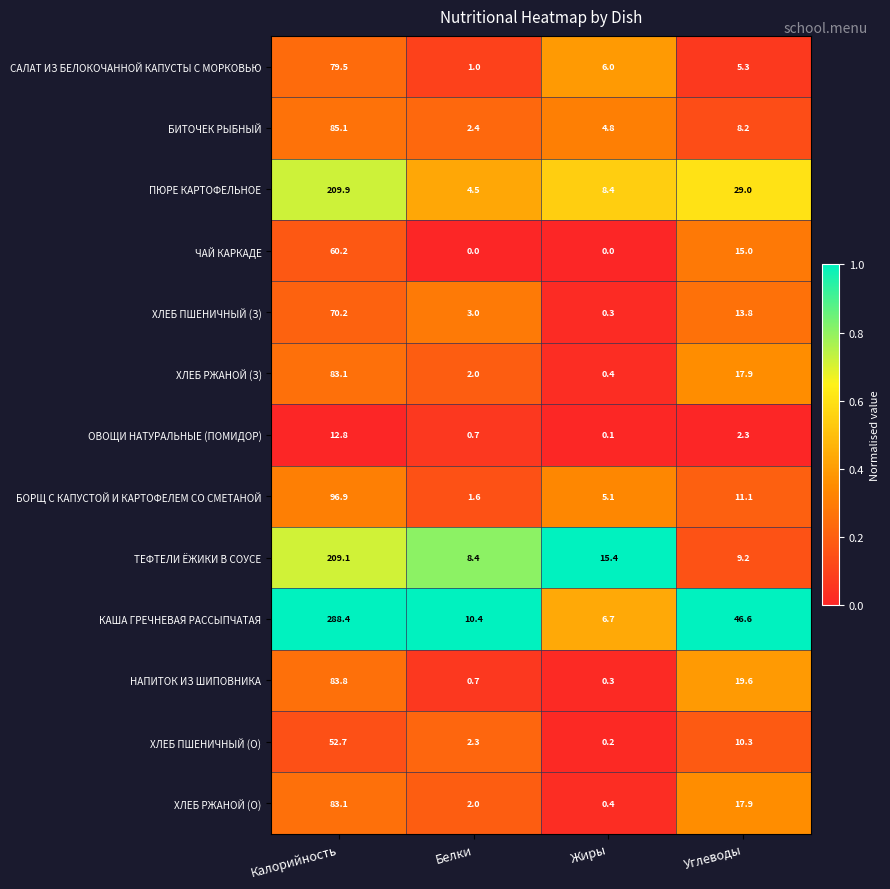

At which category is the sum across all series the highest?

Калорийность